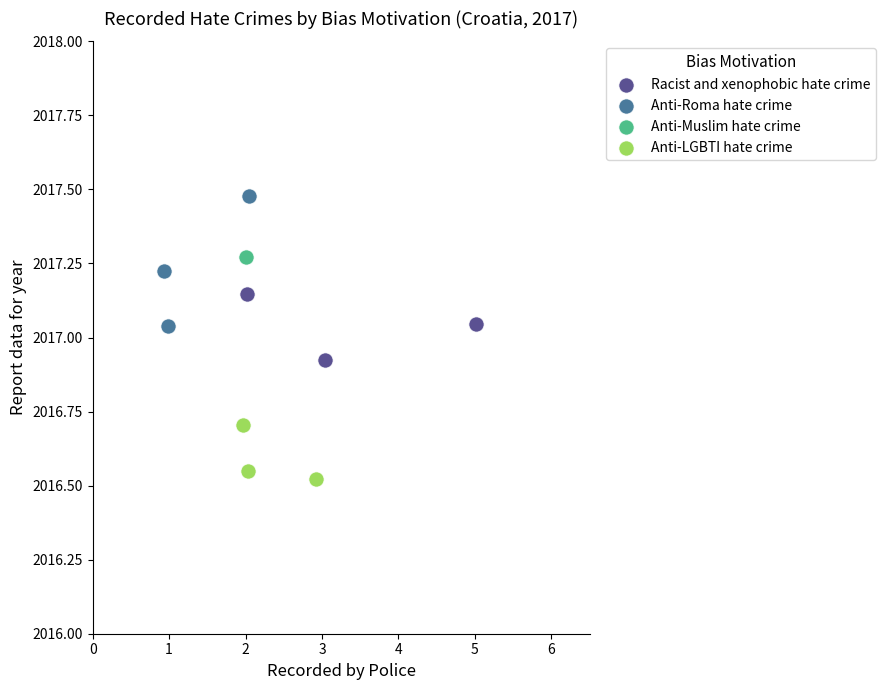

Which series contains the lowest Y value?

Anti-LGBTI hate crime